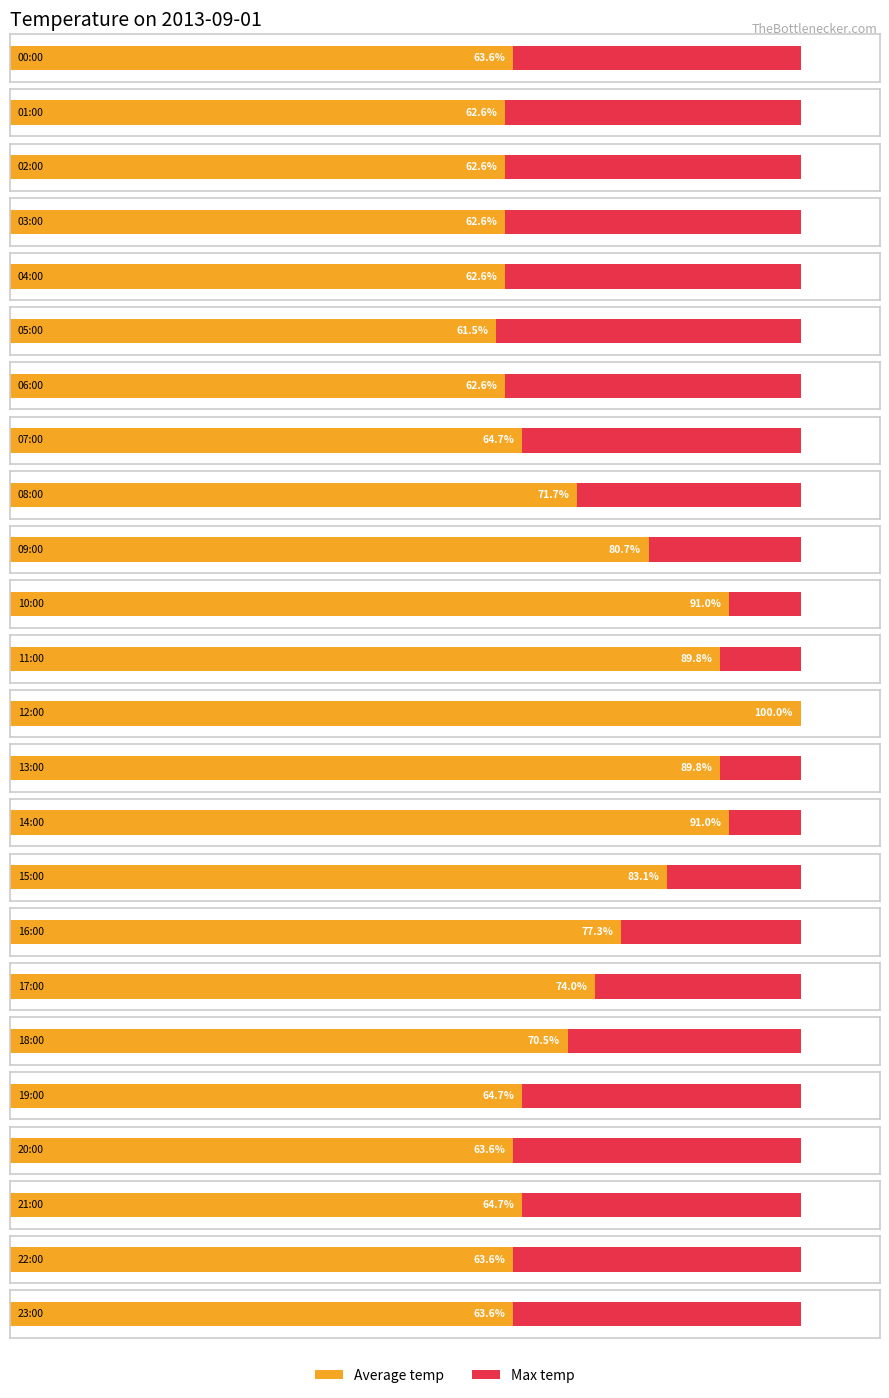

How many bars are there in total?

48